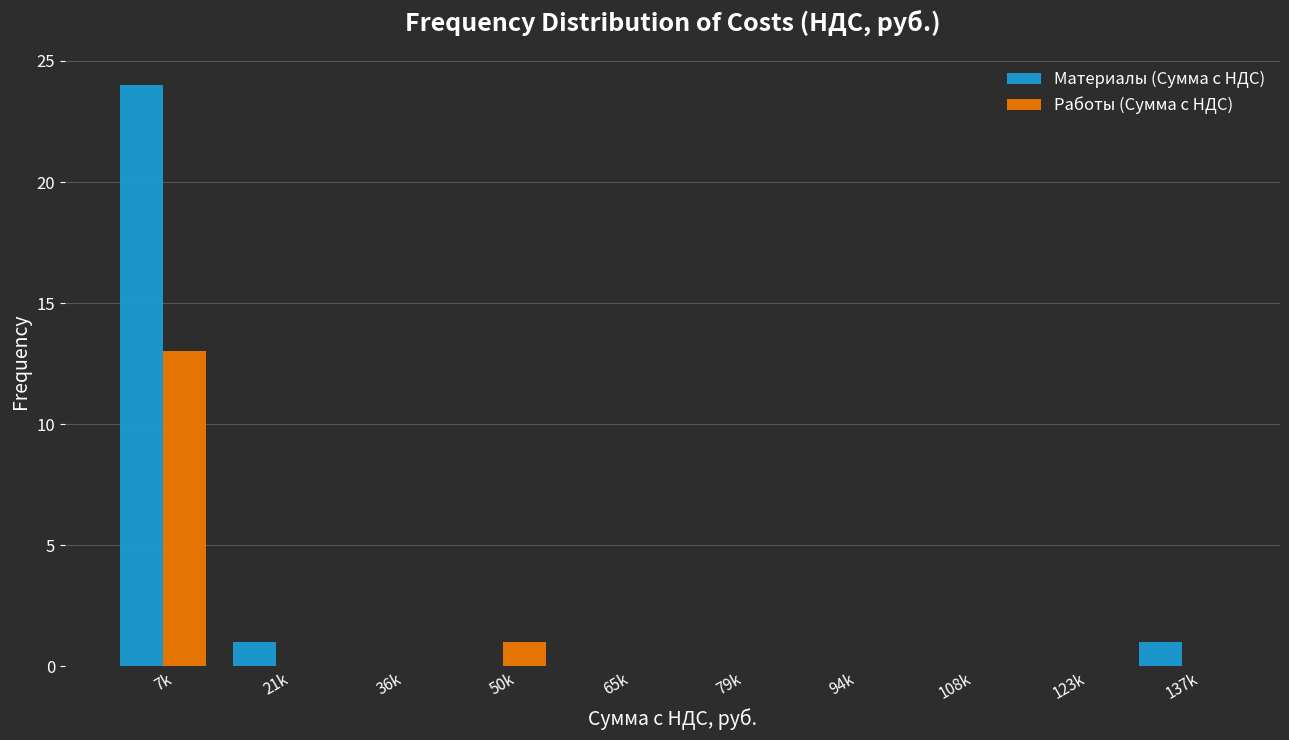

Reading right to left, transcribe all the data shown in this chart.

Материалы (Сумма с НДС): 137k=1	123k=0	108k=0	94k=0	79k=0	65k=0	50k=0	36k=0	21k=1	7k=24
Работы (Сумма с НДС): 137k=0	123k=0	108k=0	94k=0	79k=0	65k=0	50k=1	36k=0	21k=0	7k=13